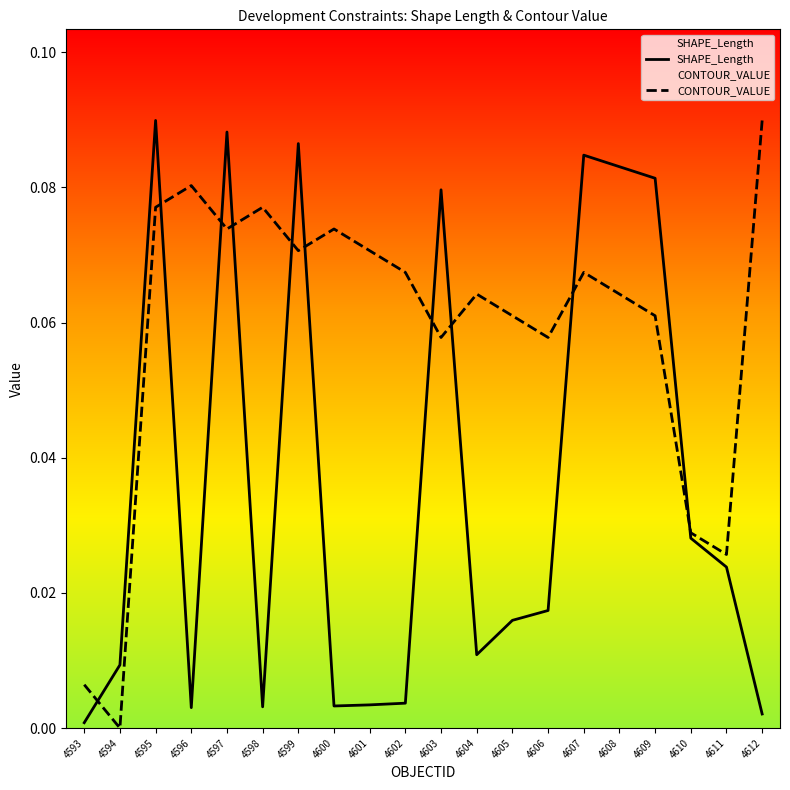

Reading right to left, extract all data points from this chart.

SHAPE_Length: 0.0	0.0	0.0	0.1	0.1	0.1	0.0	0.0	0.0	0.1	0.0	0.0	0.0	0.1	0.0	0.1	0.0	0.1	0.0	0.0
CONTOUR_VALUE: 0.1	0.0	0.0	0.1	0.1	0.1	0.1	0.1	0.1	0.1	0.1	0.1	0.1	0.1	0.1	0.1	0.1	0.1	0.0	0.0